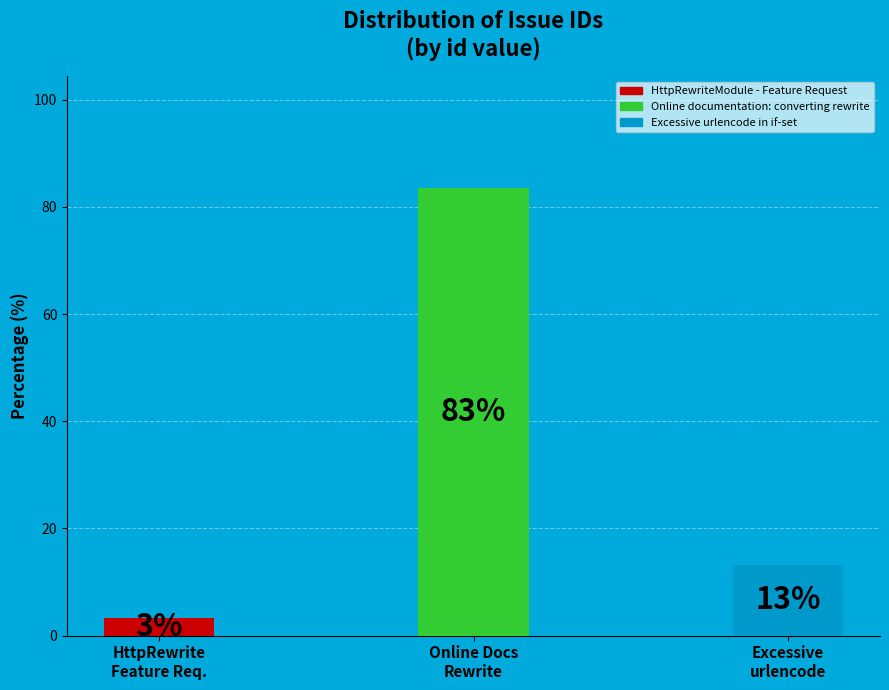

To the nearest percent, what percentage of the pie is HttpRewriteModule - Feature Request?

3%